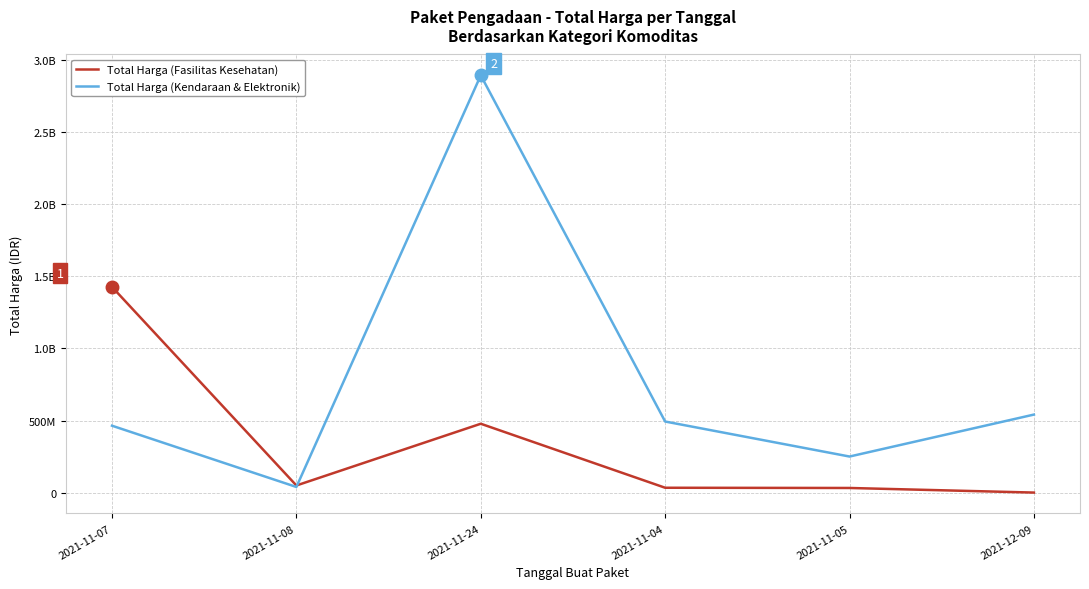

What are all the series names shown in the legend?

Total Harga (Fasilitas Kesehatan), Total Harga (Kendaraan & Elektronik)